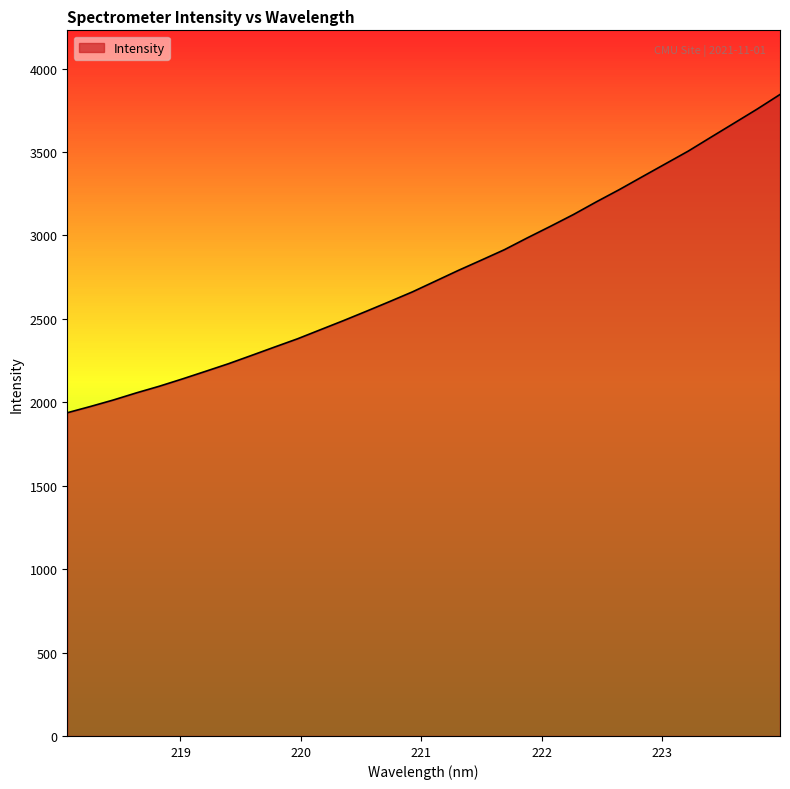

What is the difference between the maximum and minimum values?

1907.3